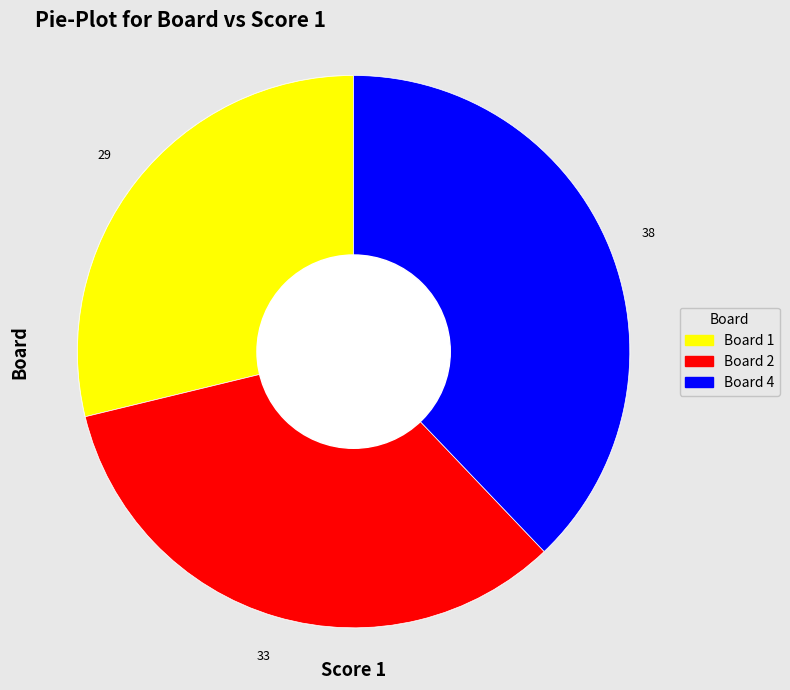

Is it true that Board 1 is 29% of the pie?

True